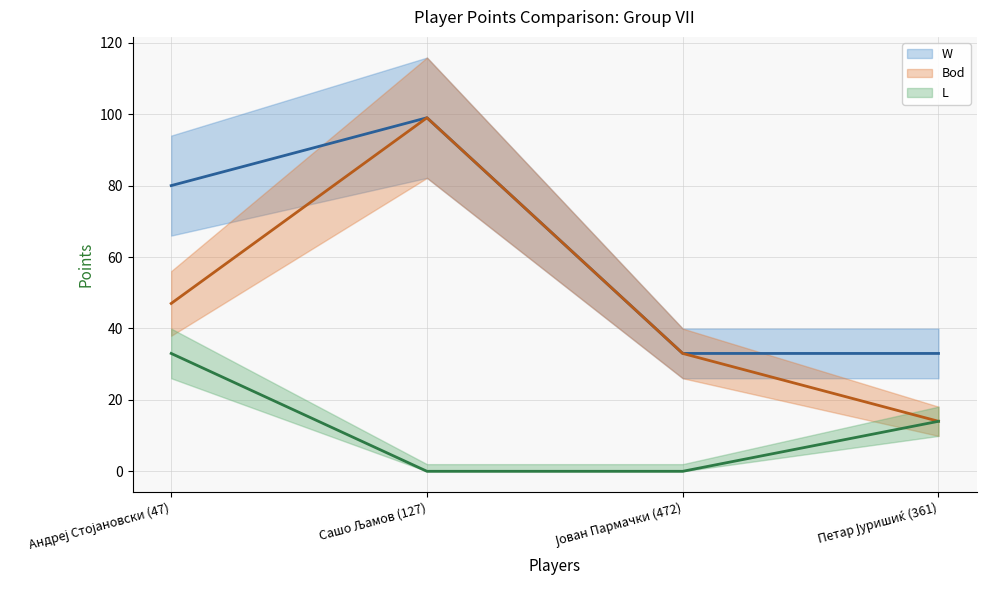

Reading left to right, extract all data points from this chart.

W (mean): 80	99	33	33
Bod (mean): 47	99	33	14
L (mean): 33	0	0	14